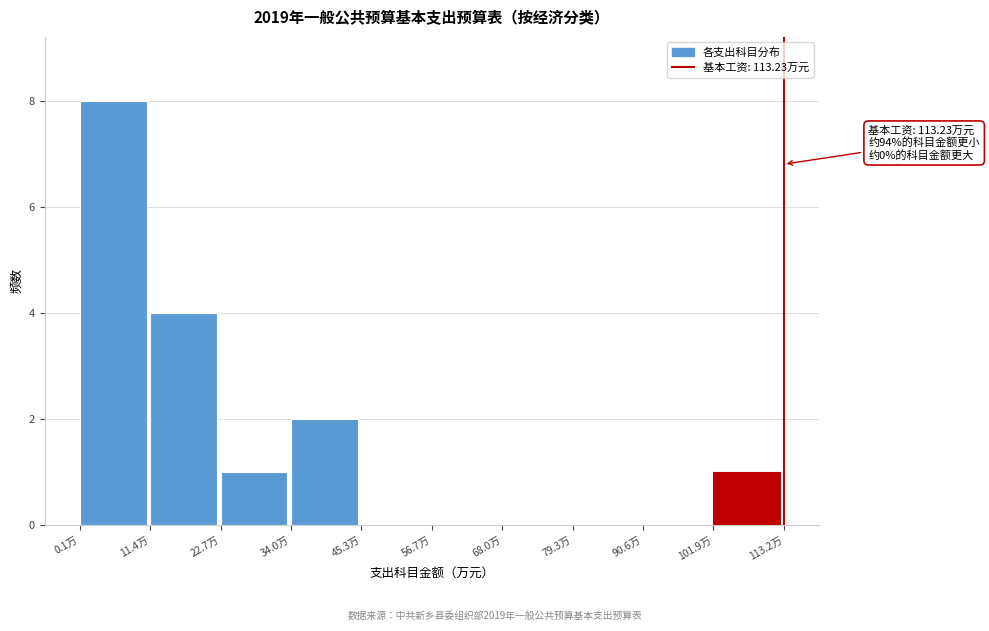

Which range on the x-axis has the tallest bar?

0 to 12